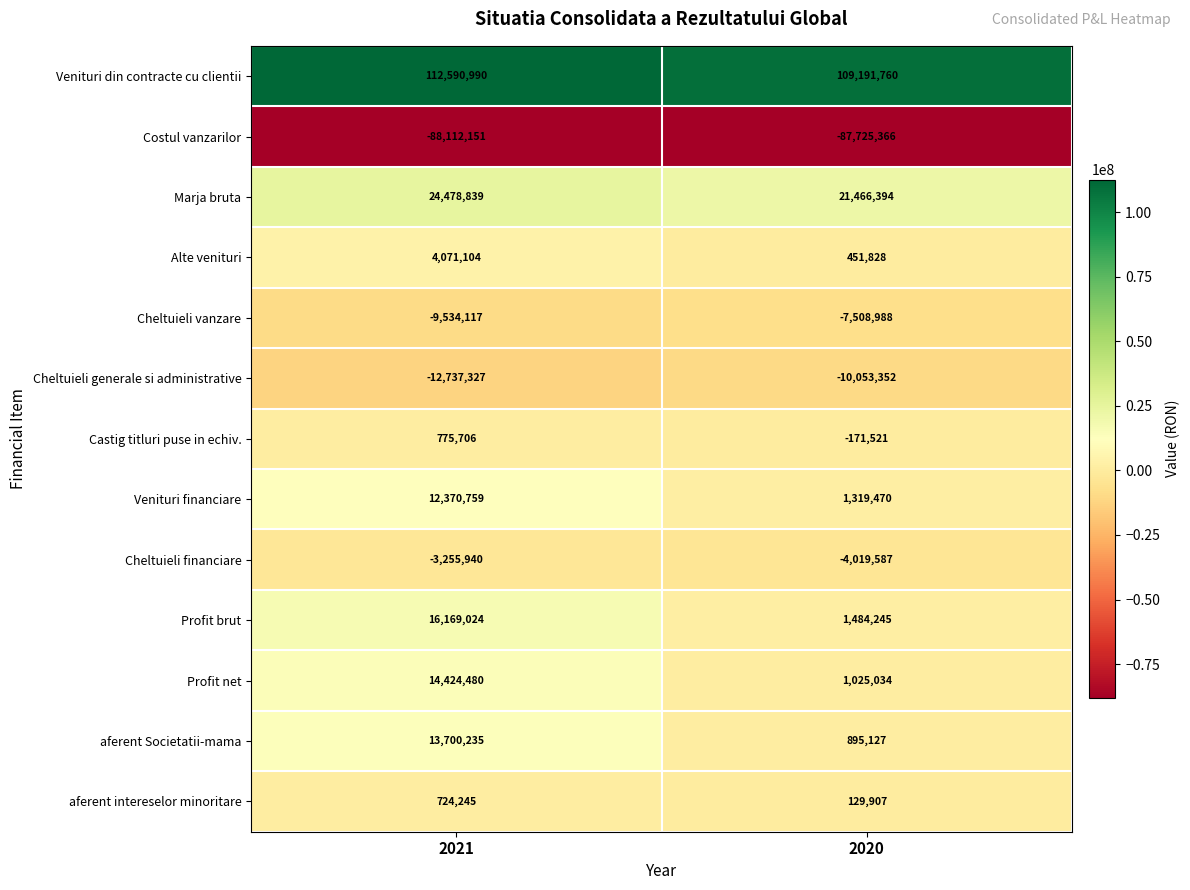

Rank the categories by Profit brut value from highest to lowest.

2021, 2020